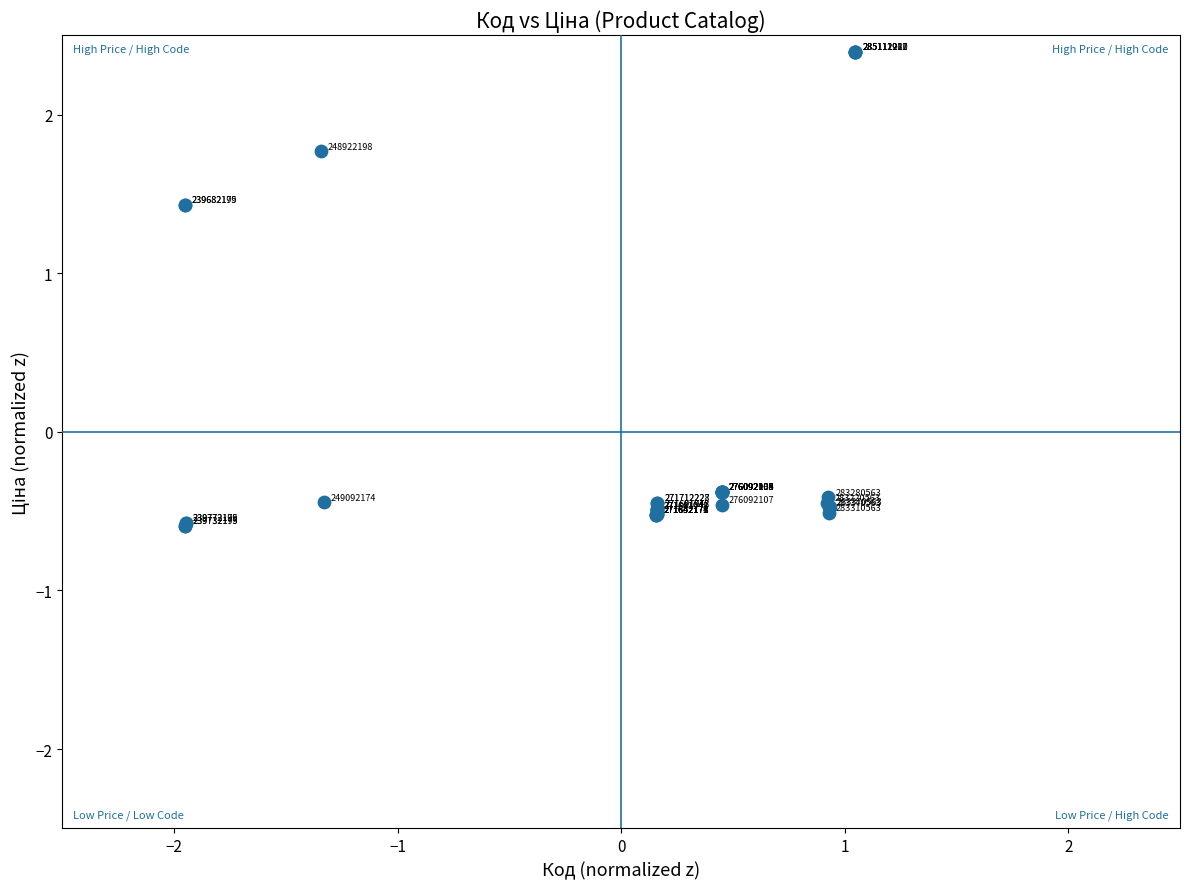

What Y value in the scatter plot is closest to 0?

-0.4